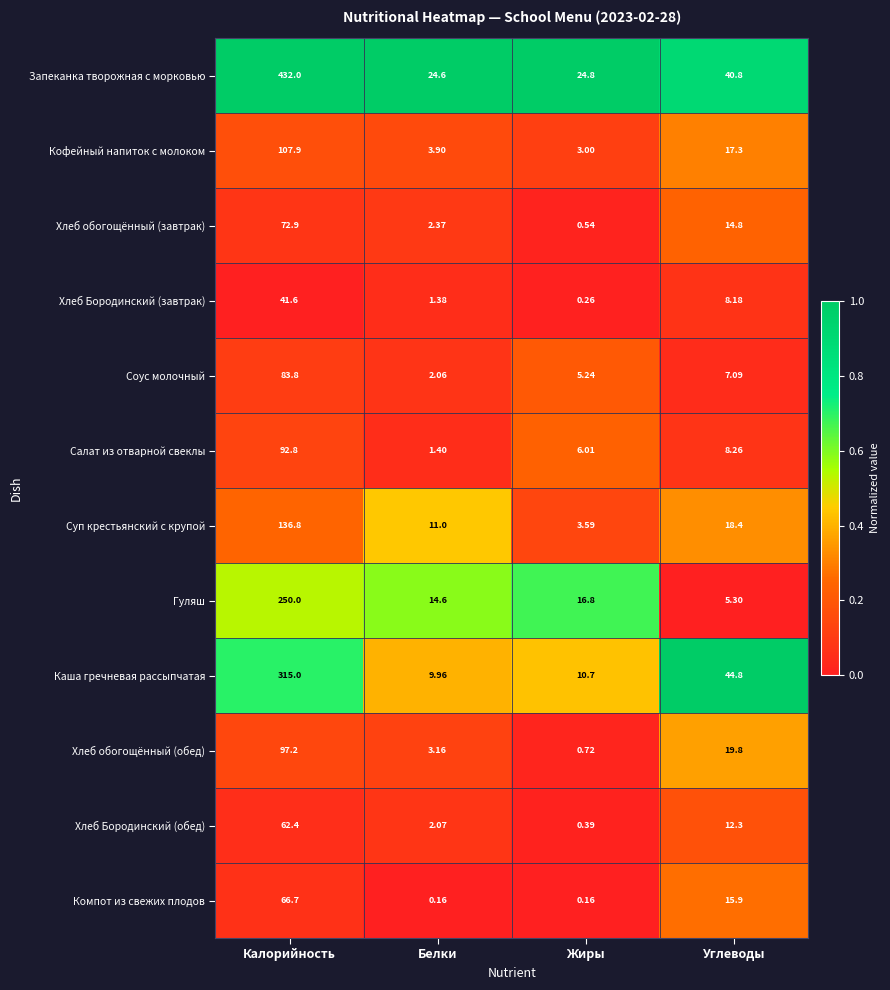

Count the number of data series in this chart.

12